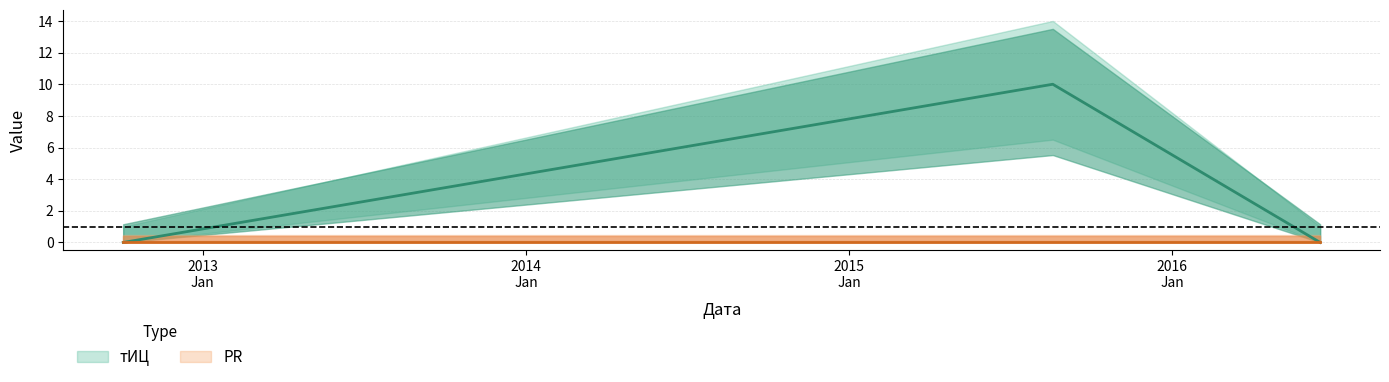

Reading left to right, what are all the values shown in this chart?

2012-10-03=0	2015-08-19=10	2016-06-16=0